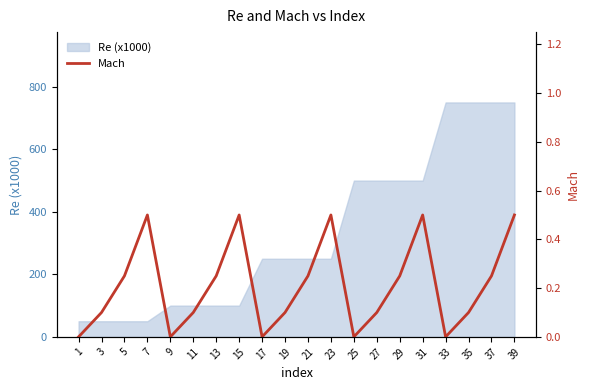

True or false: there are more than 1 points higher than both neighbors.

True